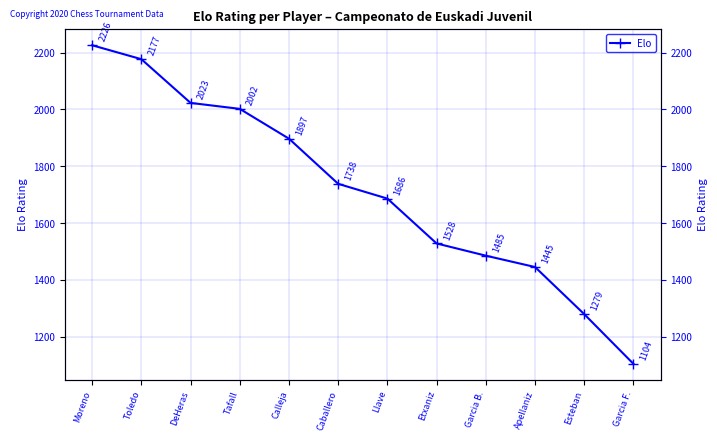

What position from the right is Toledo?

11